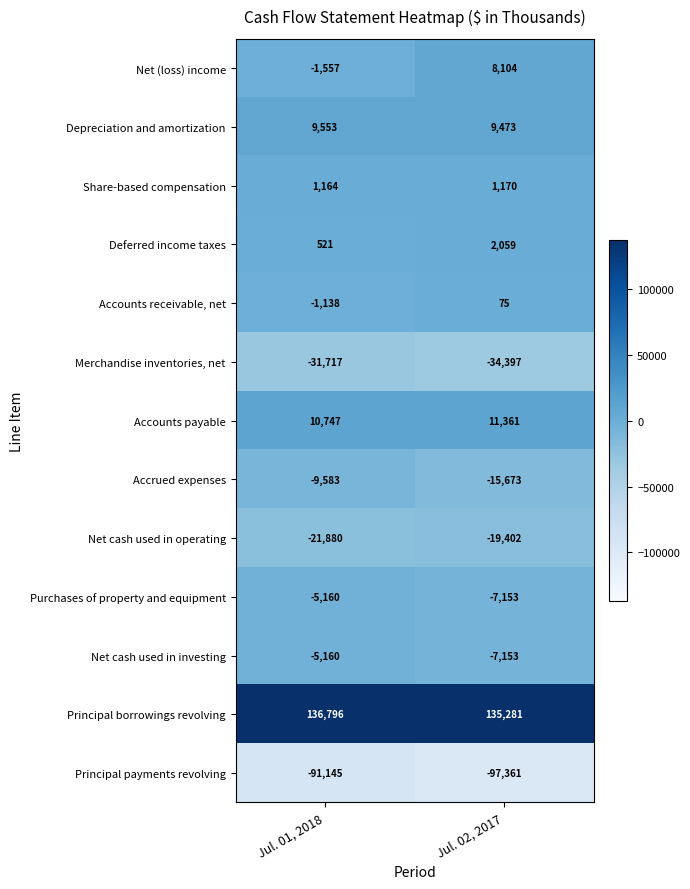

Between Jul. 01, 2018 and Jul. 02, 2017, which series saw the biggest shift?

Net (loss) income